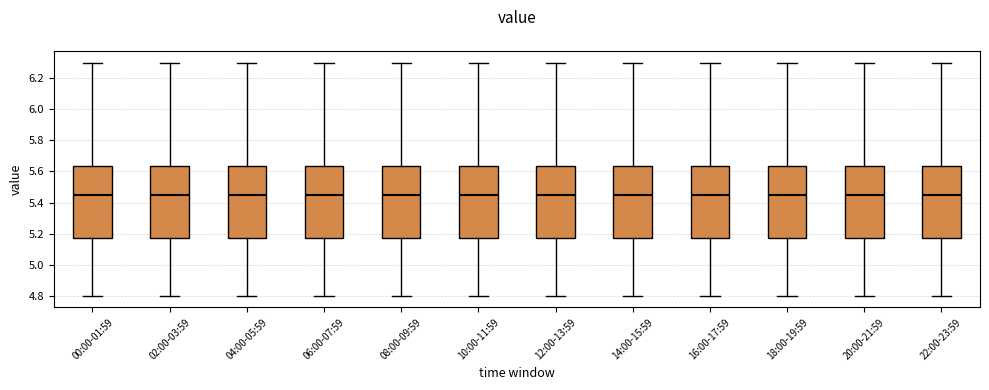

Reading left to right, read every box against the y-axis: the position of its median line, the range the box covers, and the ends of its whiskers. The values are not printed on the chart, so give them approximately, as read against the axis.

00:00-01:59: median 5.46, box 5.18 to 5.64, whiskers 4.80 to 6.30
02:00-03:59: median 5.46, box 5.18 to 5.64, whiskers 4.80 to 6.30
04:00-05:59: median 5.46, box 5.18 to 5.64, whiskers 4.80 to 6.30
06:00-07:59: median 5.46, box 5.18 to 5.64, whiskers 4.80 to 6.30
08:00-09:59: median 5.46, box 5.18 to 5.64, whiskers 4.80 to 6.30
10:00-11:59: median 5.46, box 5.18 to 5.64, whiskers 4.80 to 6.30
12:00-13:59: median 5.46, box 5.18 to 5.64, whiskers 4.80 to 6.30
14:00-15:59: median 5.46, box 5.18 to 5.64, whiskers 4.80 to 6.30
16:00-17:59: median 5.46, box 5.18 to 5.64, whiskers 4.80 to 6.30
18:00-19:59: median 5.46, box 5.18 to 5.64, whiskers 4.80 to 6.30
20:00-21:59: median 5.46, box 5.18 to 5.64, whiskers 4.80 to 6.30
22:00-23:59: median 5.46, box 5.18 to 5.64, whiskers 4.80 to 6.30